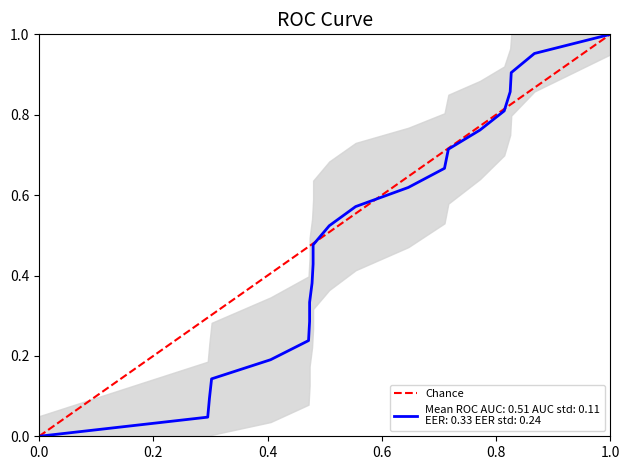

What is the maximum value shown in the chart?

1